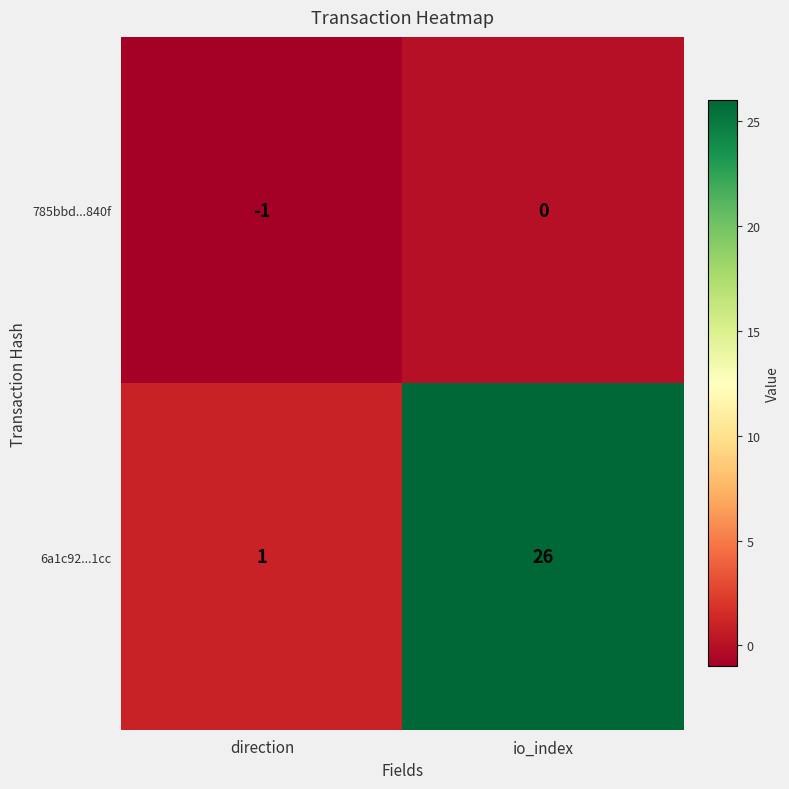

What is the difference between the maximum and minimum values in the 6a1c92...1cc series?

25